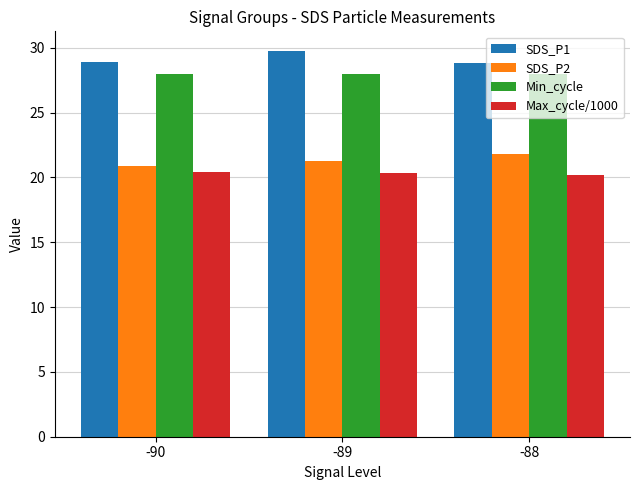

What is the difference between the SDS_P1 values at -88 and -89?

1.0